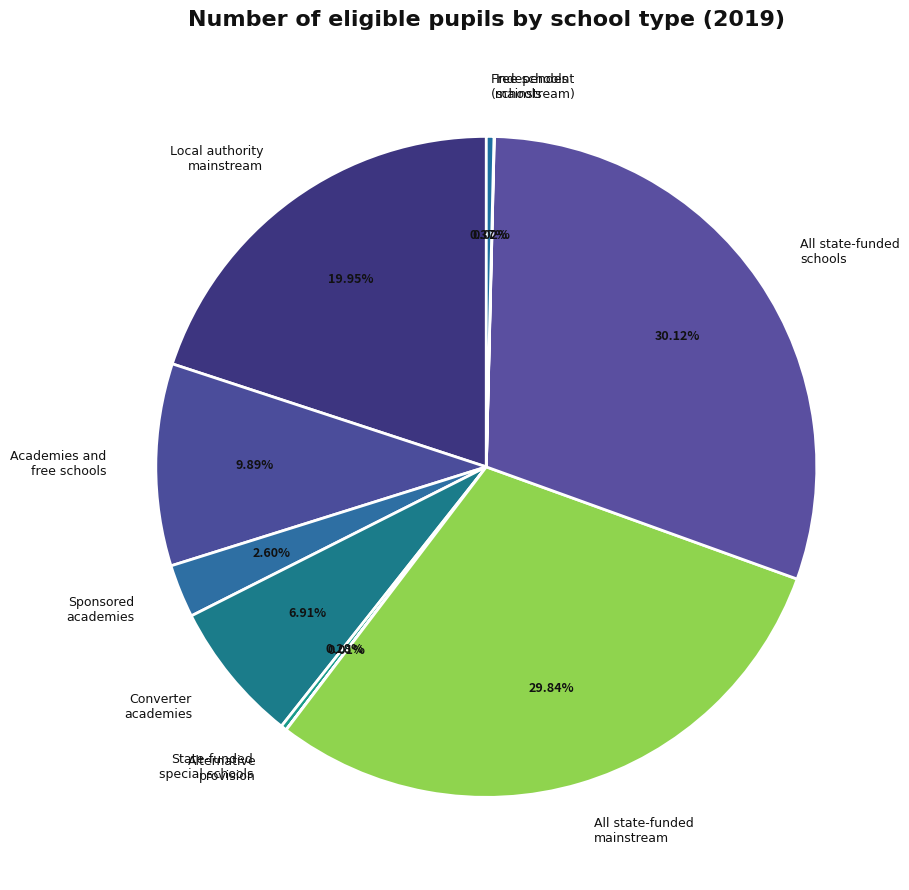

Does any single category account for the majority?

No